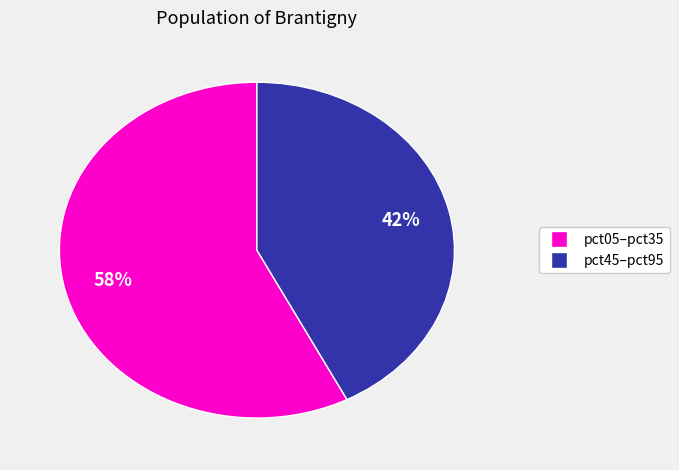

Is there any slice that represents more than half of the pie?

Yes